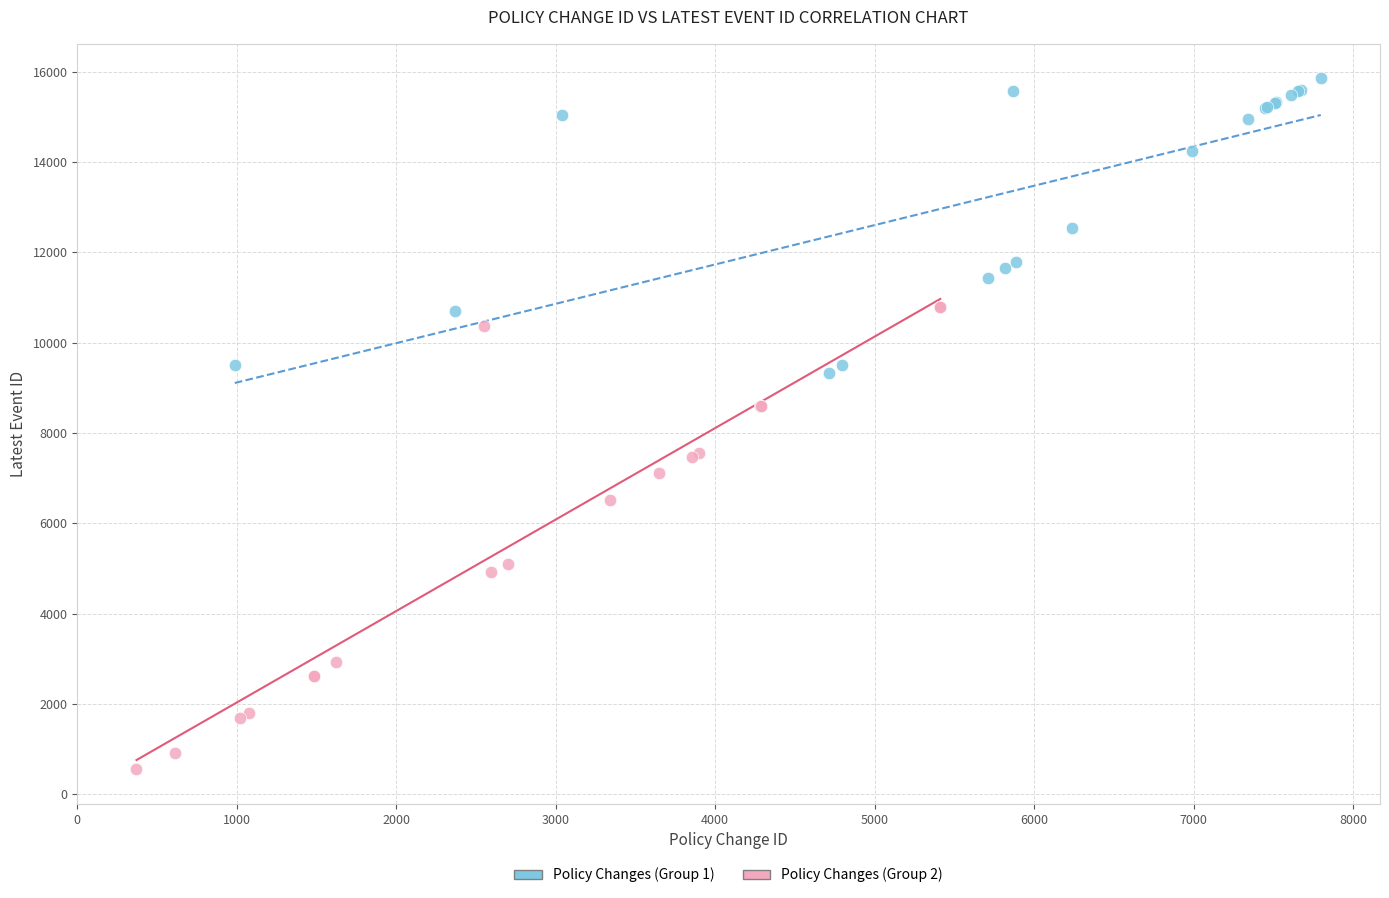

Which series has the largest Y range (max minus min)?

Policy Changes (Group 2)